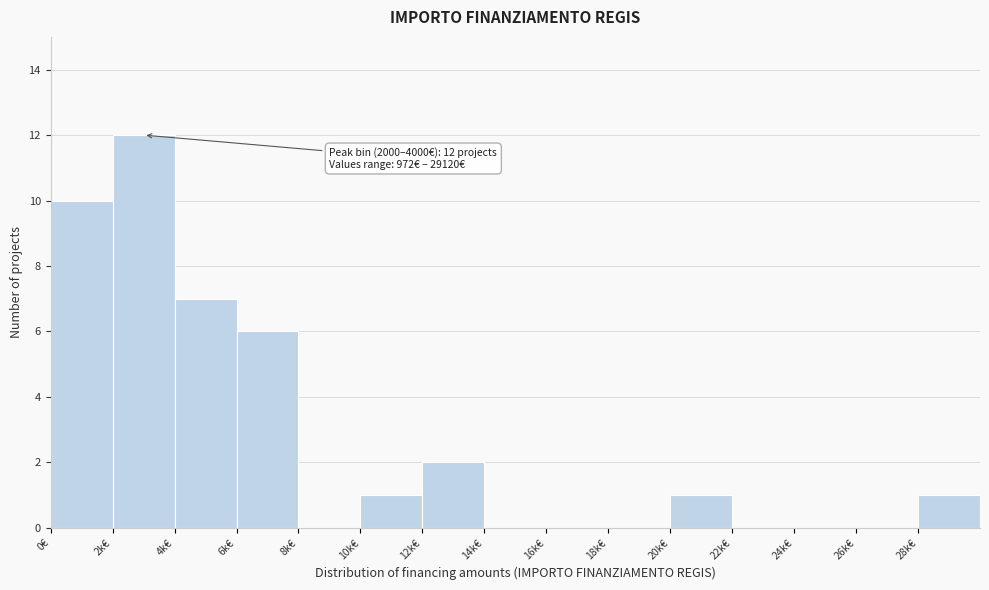

Reading right to left, transcribe all the data shown in this chart.

28k€=1	26k€=0	24k€=0	22k€=0	20k€=1	18k€=0	16k€=0	14k€=0	12k€=2	10k€=1	8k€=0	6k€=6	4k€=7	2k€=12	0€=10